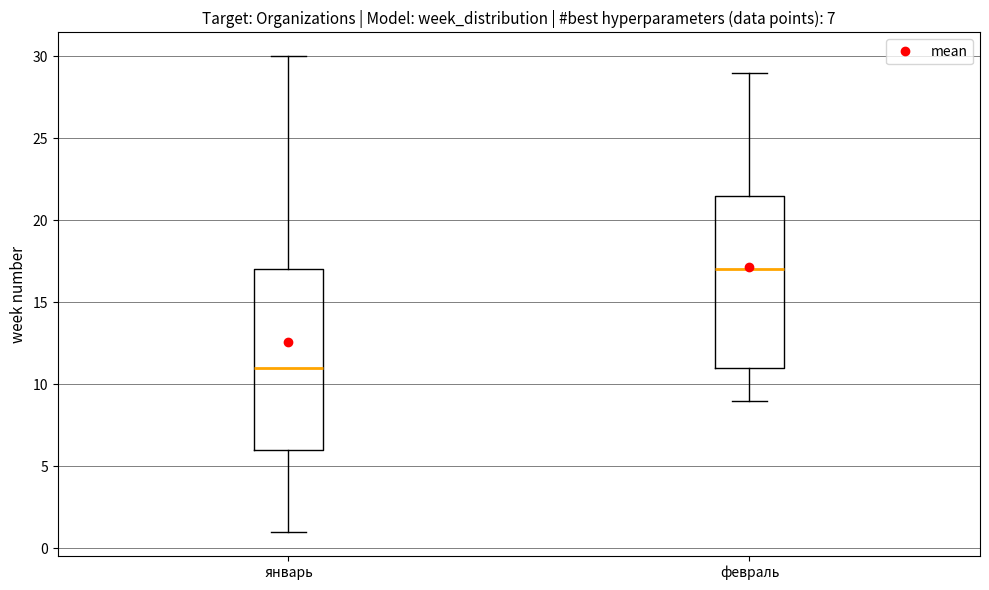

Which box is the tallest, from its lower edge to its upper edge?

январь